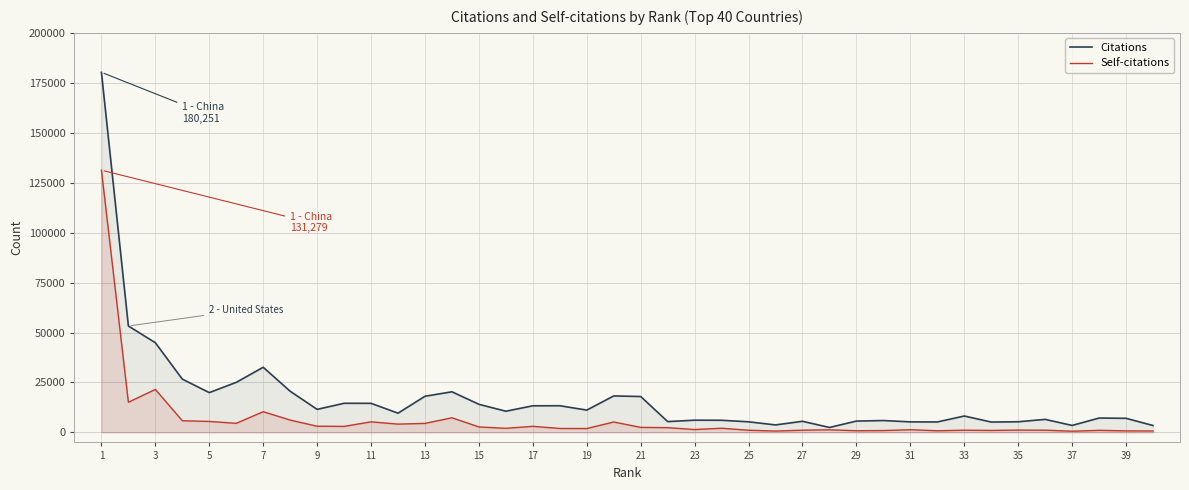

How many lines are shown in the chart?

2